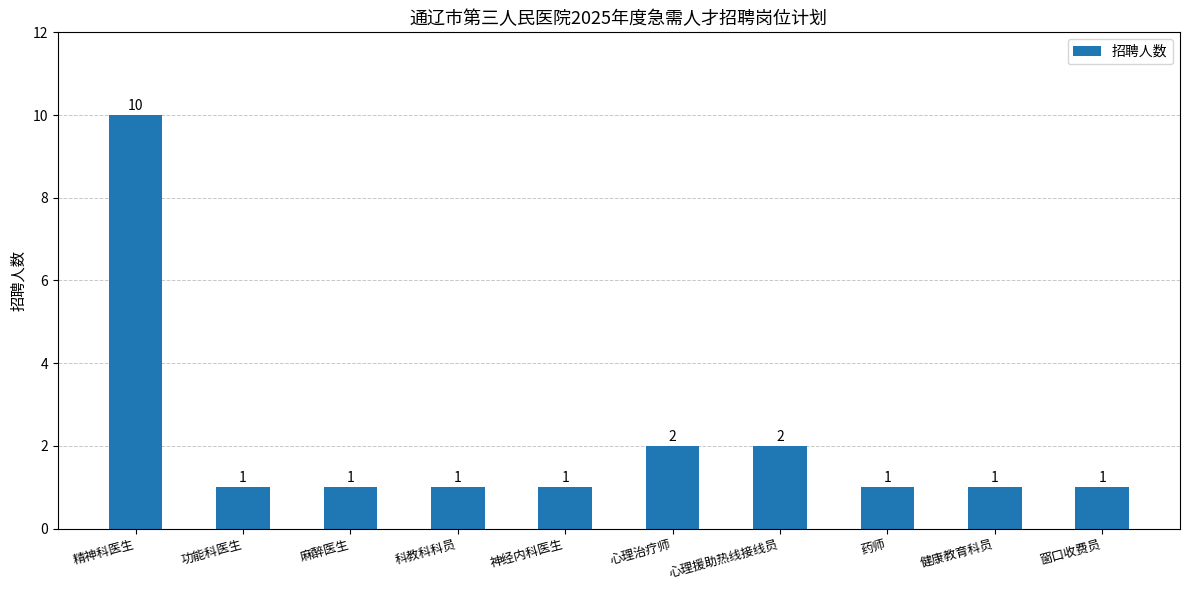

What is the difference between the maximum and minimum values?

9